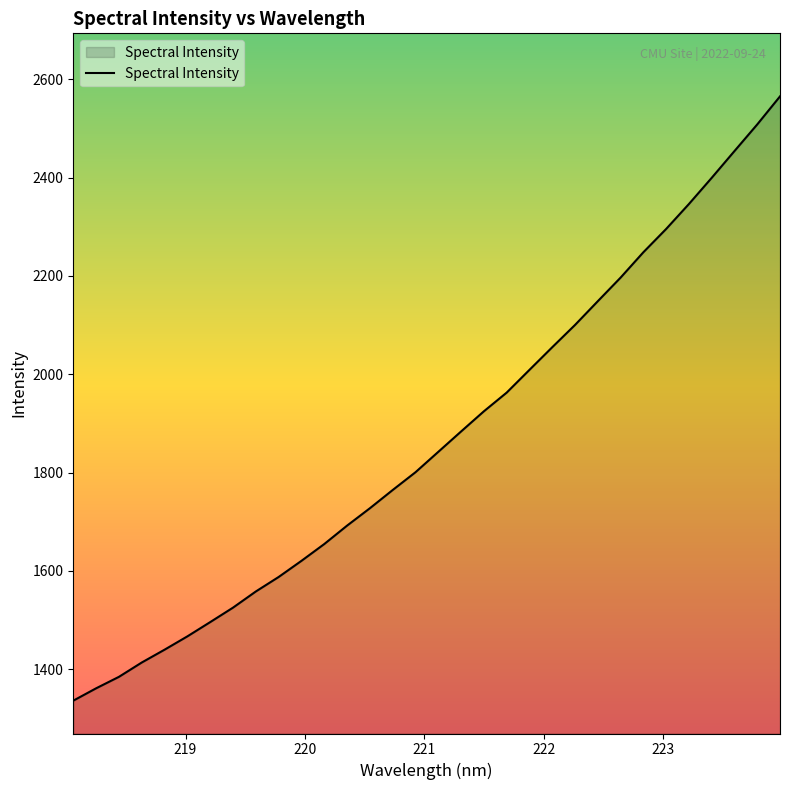

What is the smallest value displayed?

1335.9